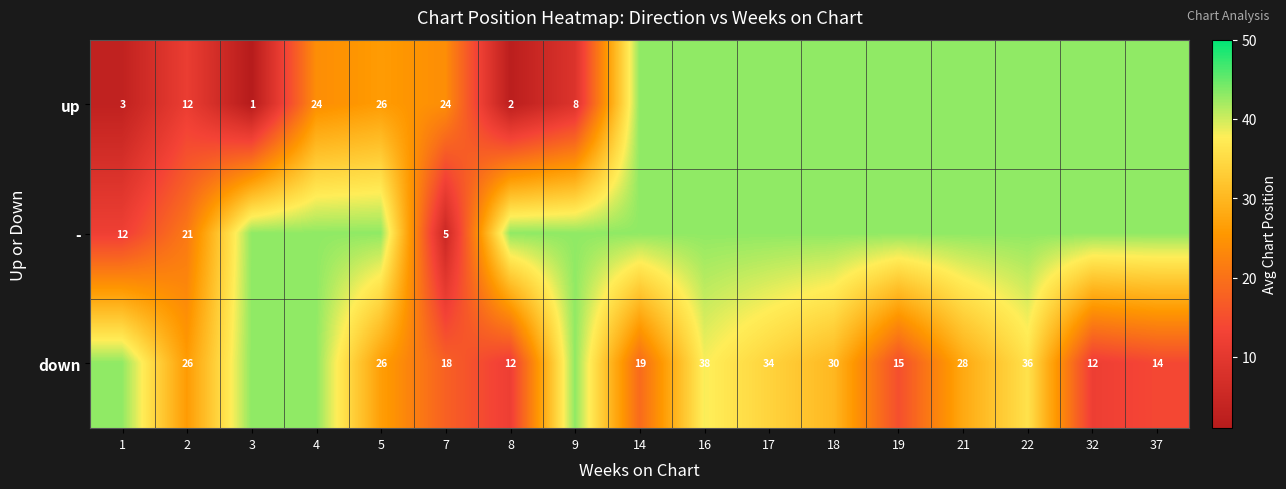

True or false: down has a value of 18 at 7.

True